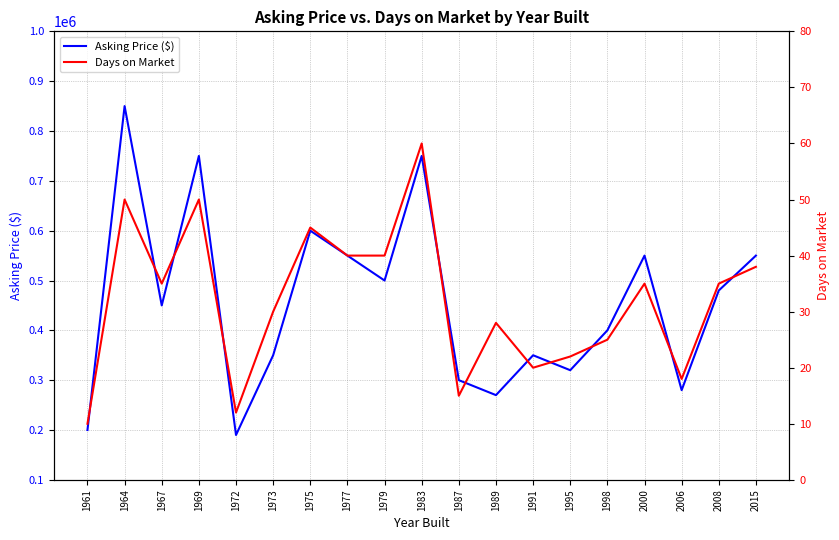

What is the sum of all Days on Market values?

608